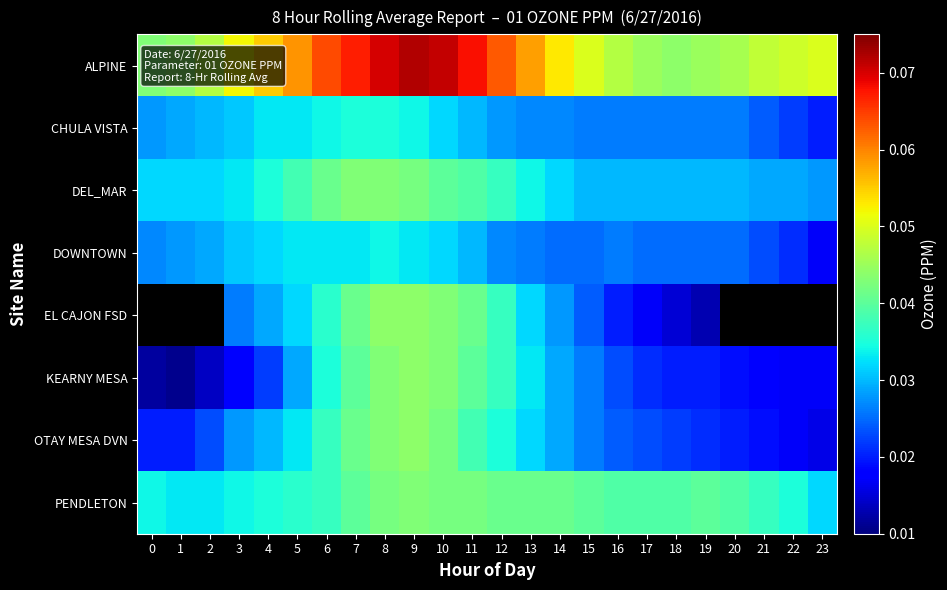

How many OTAY MESA DVN values are between 0 and 1?

24